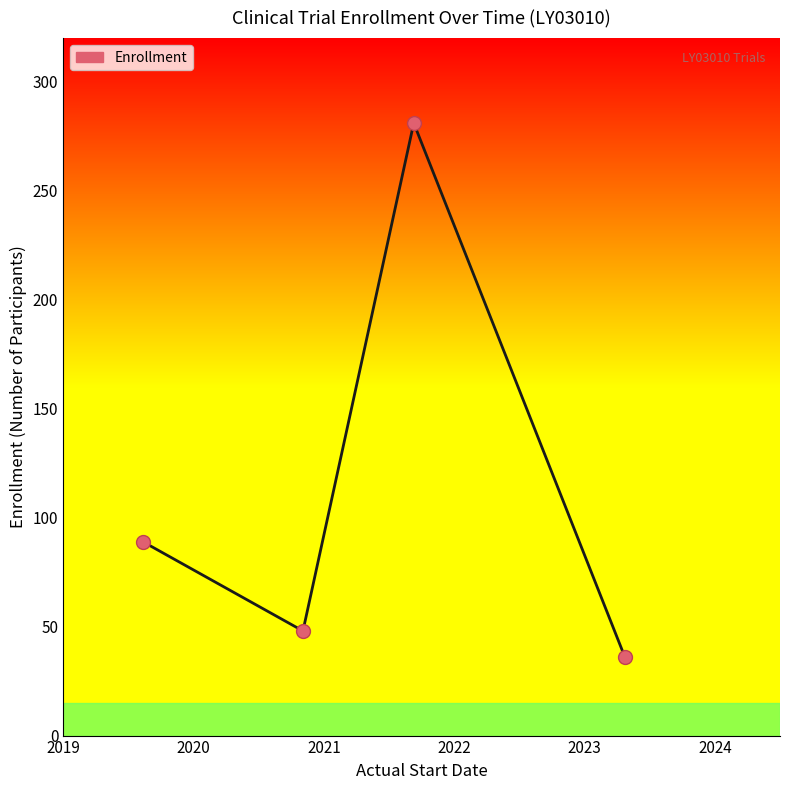

What is the average value?

114